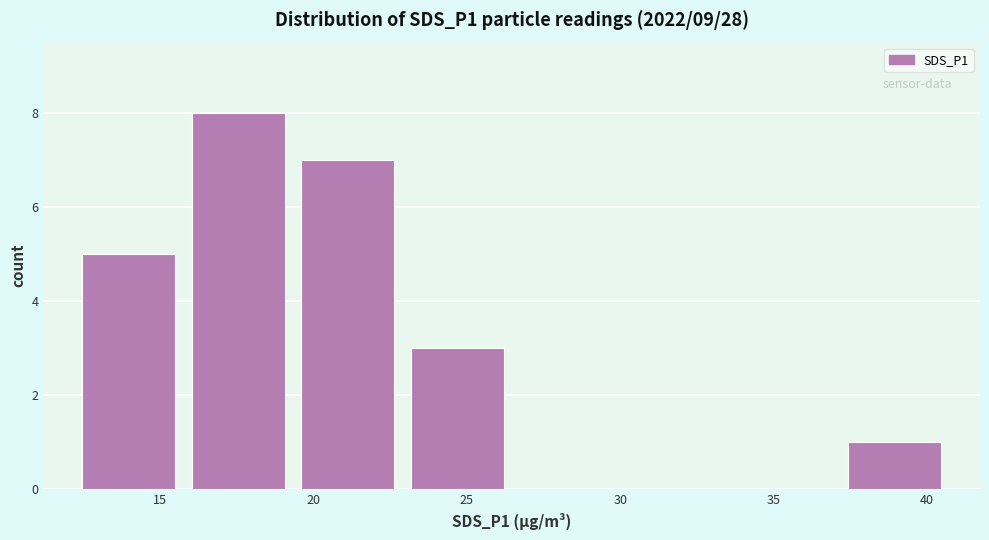

Reading left to right, transcribe this chart: for each bar, give the range it covers on the x-axis and its height. Neither the bar edges nor the heights are printed on the chart, so give them approximately, as read against the axes.

12.0 to 16.0: 5
16.0 to 19.5: 8
19.5 to 23.0: 7
23.0 to 26.5: 3
26.5 to 30.0: 0
30.0 to 33.5: 0
33.5 to 37.0: 0
37.0 to 40.5: 1